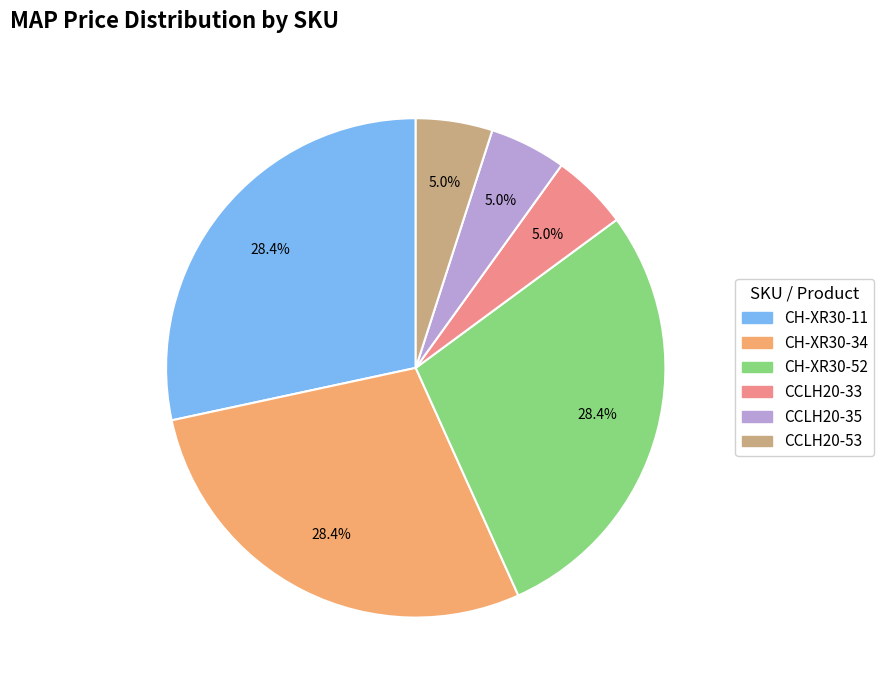

To the nearest percent, what is the average slice percentage?

17%